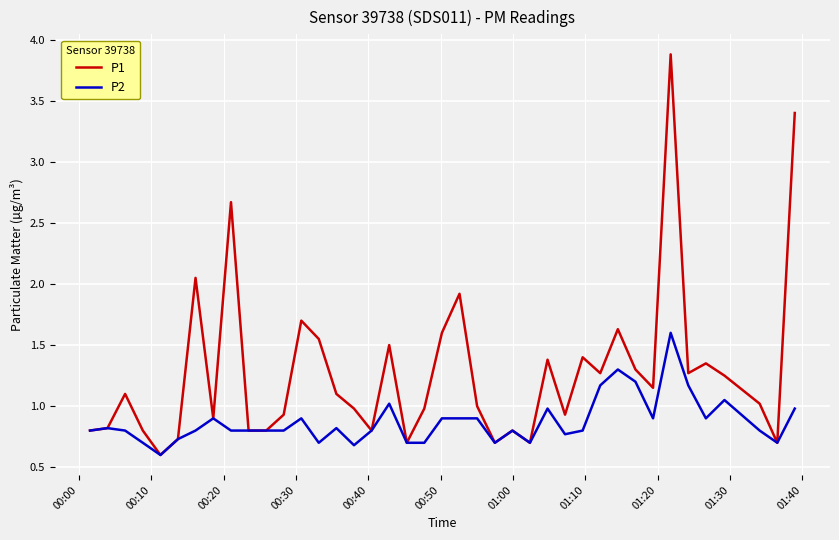

What is the smallest value displayed?

0.6